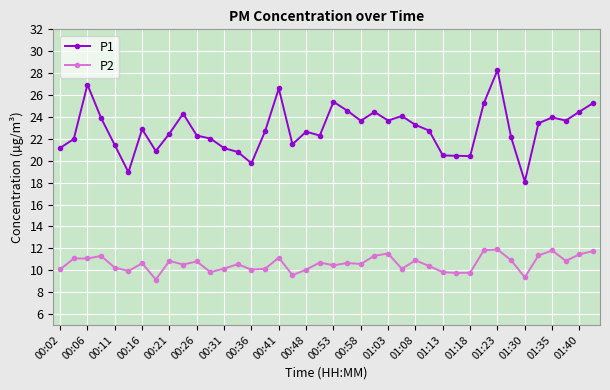

True or false: P2 and P1 cross at least once.

False